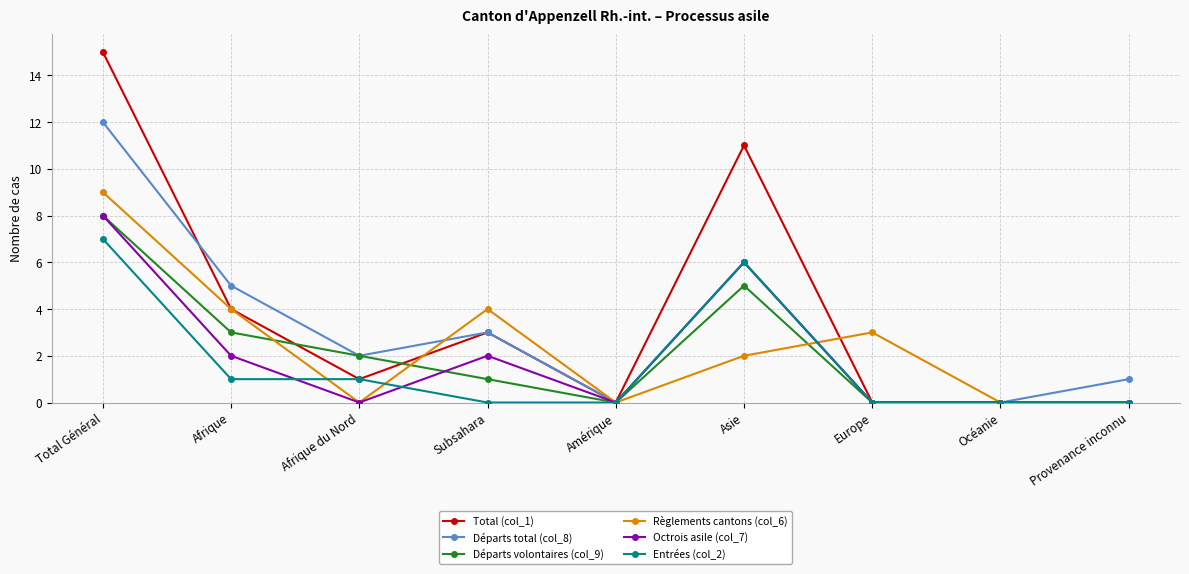

What is the label of the 7th point from the left?

Europe